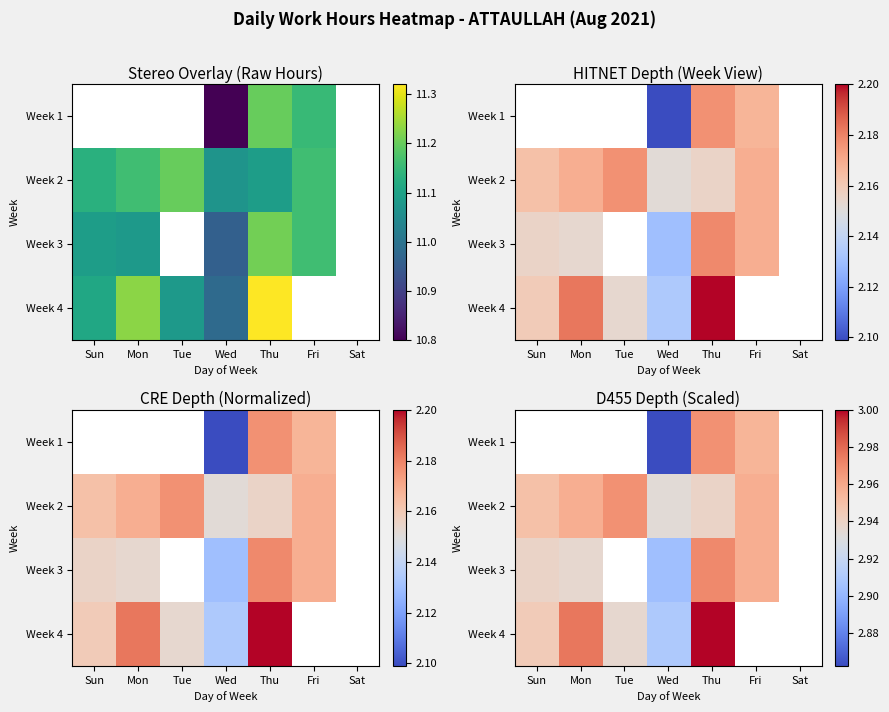

The value of Week 1 at Thu is 3.0. True or false?

True